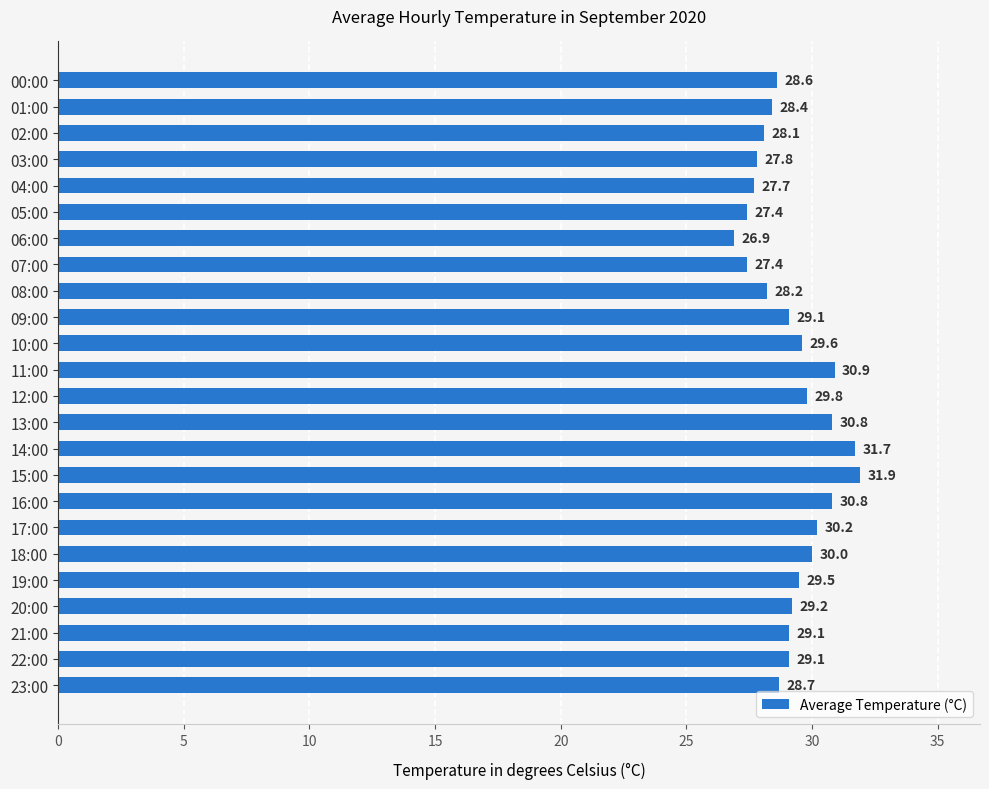

The value at 15:00 is 56.0. True or false?

False